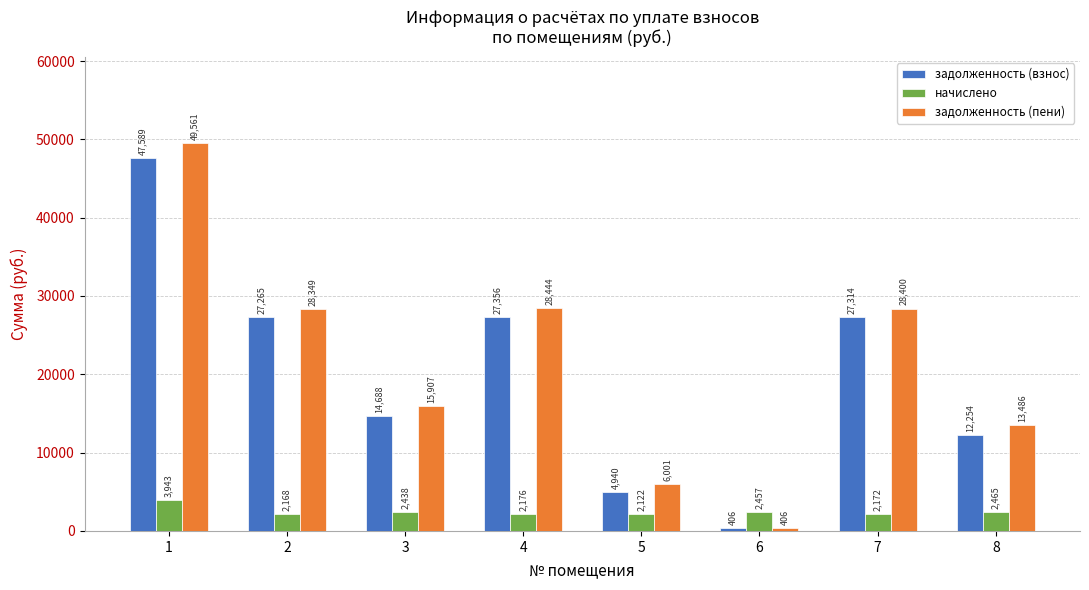

Which series changed the most between 2 and 3?

задолженность (взнос)